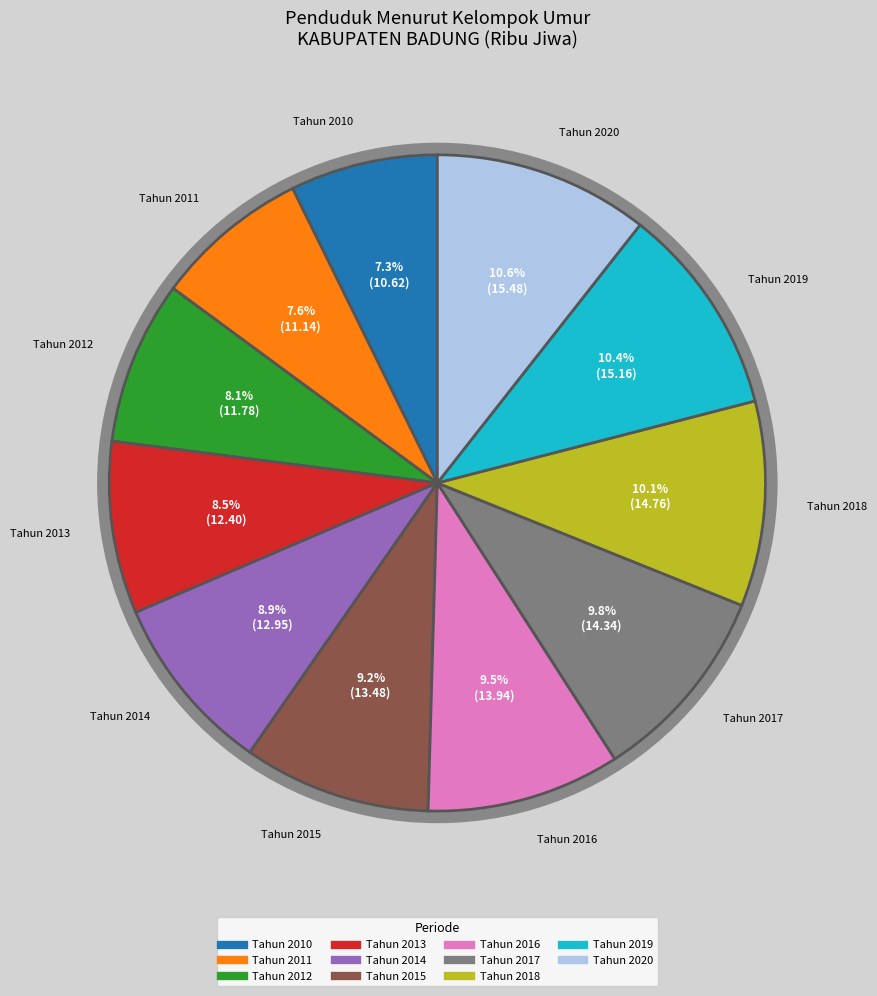

Does Tahun 2015 account for over 50% of the chart?

No